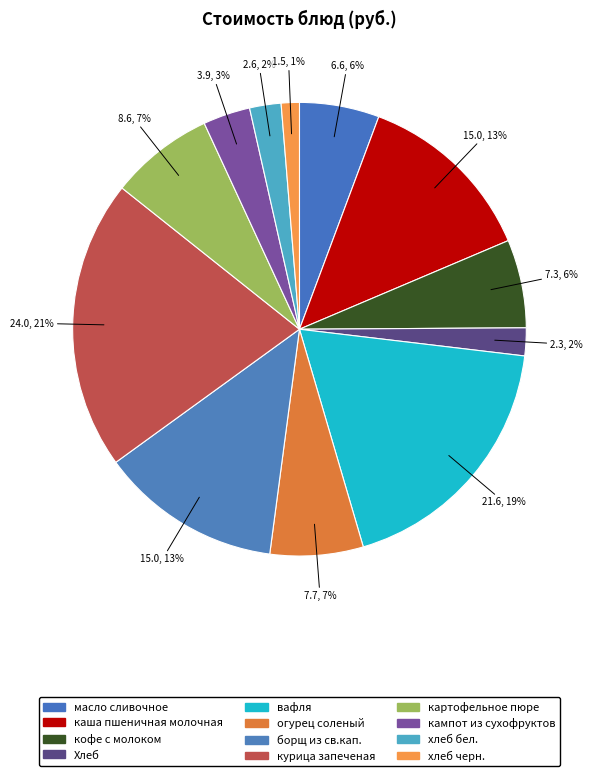

How many segments does this pie chart have?

12